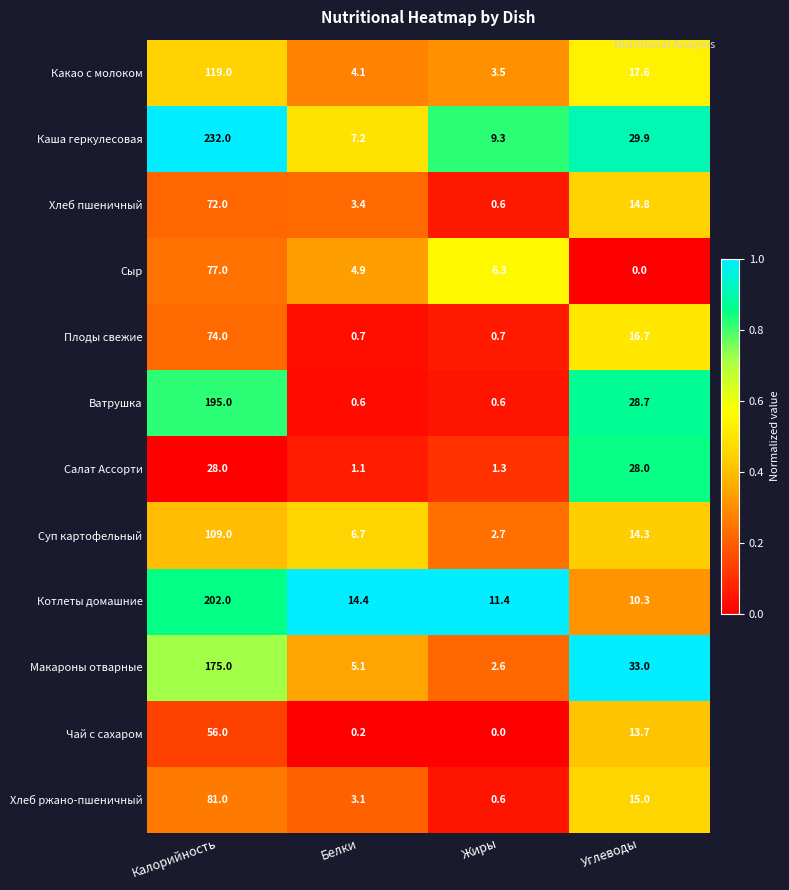

What is the minimum value for Хлеб пшеничный?

0.6